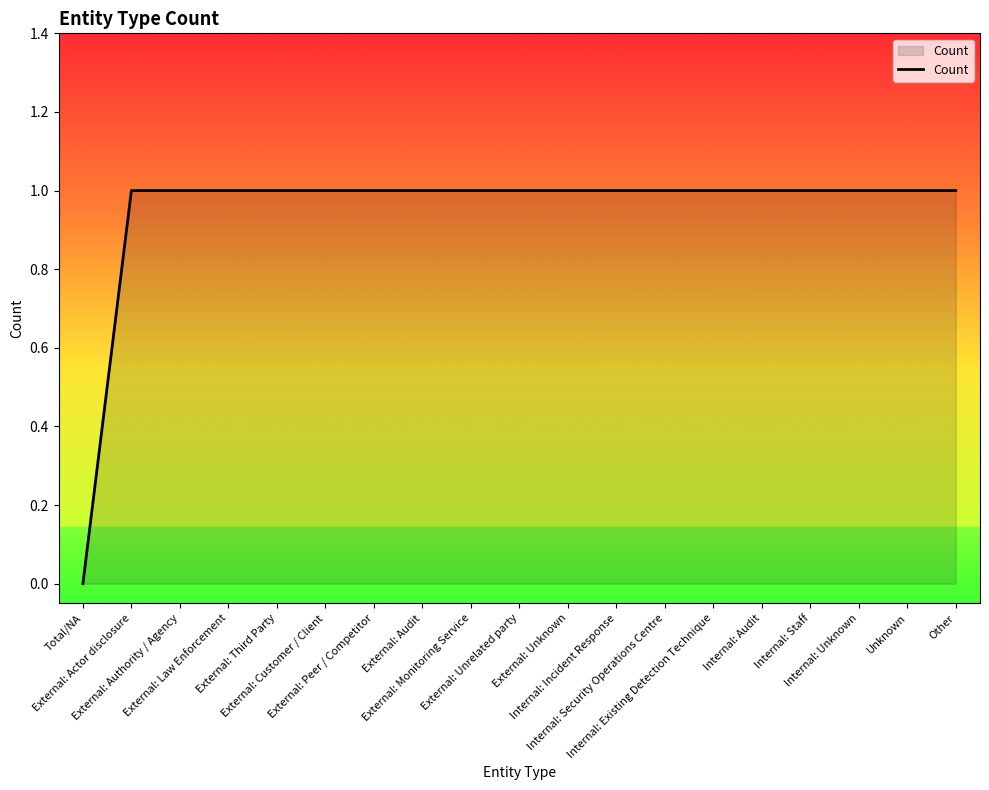

True or false: the data shows 1 at Other.

True